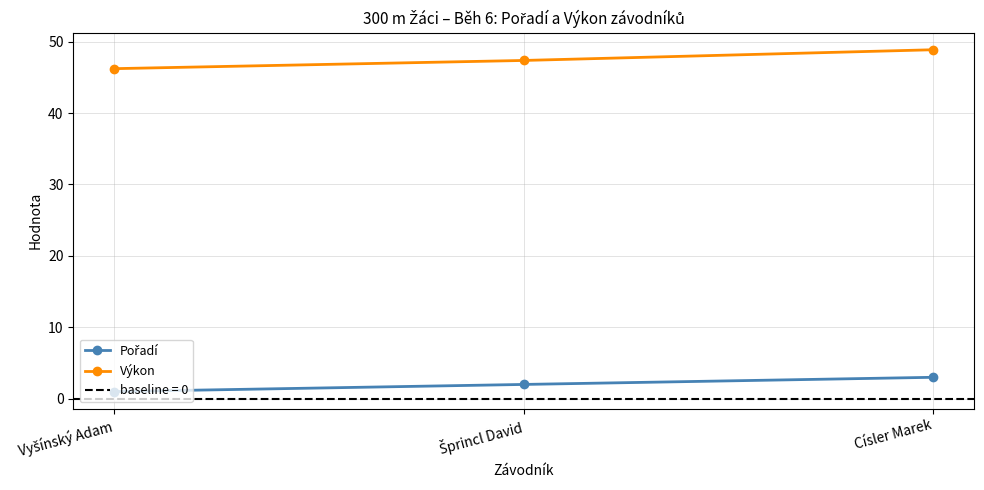

How many lines are shown in the chart?

2